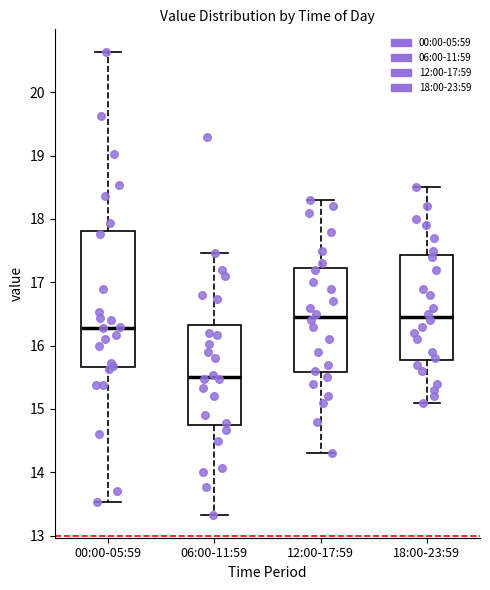

Where is the upper edge of the box for 18:00-23:59 on the y-axis? The values are not printed on the chart, so give them approximately, as read against the axis.

17.4